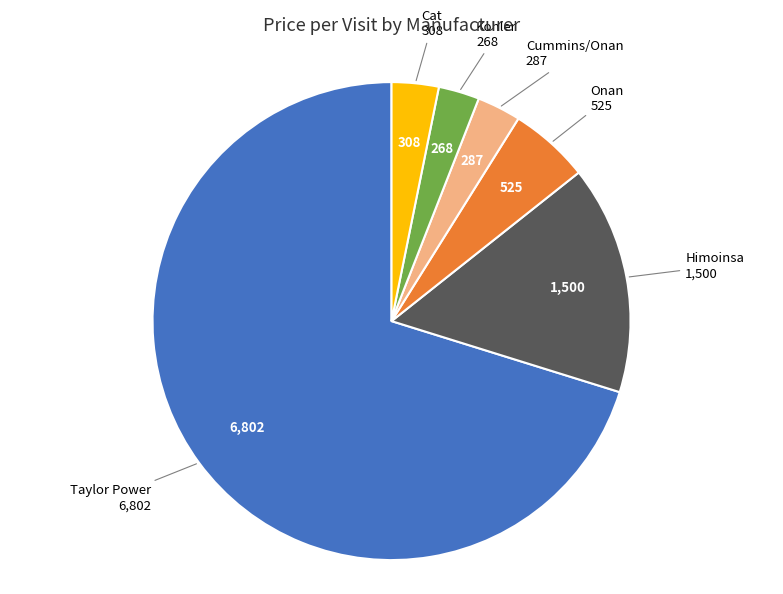

What is the largest slice in the pie chart?

Taylor Power